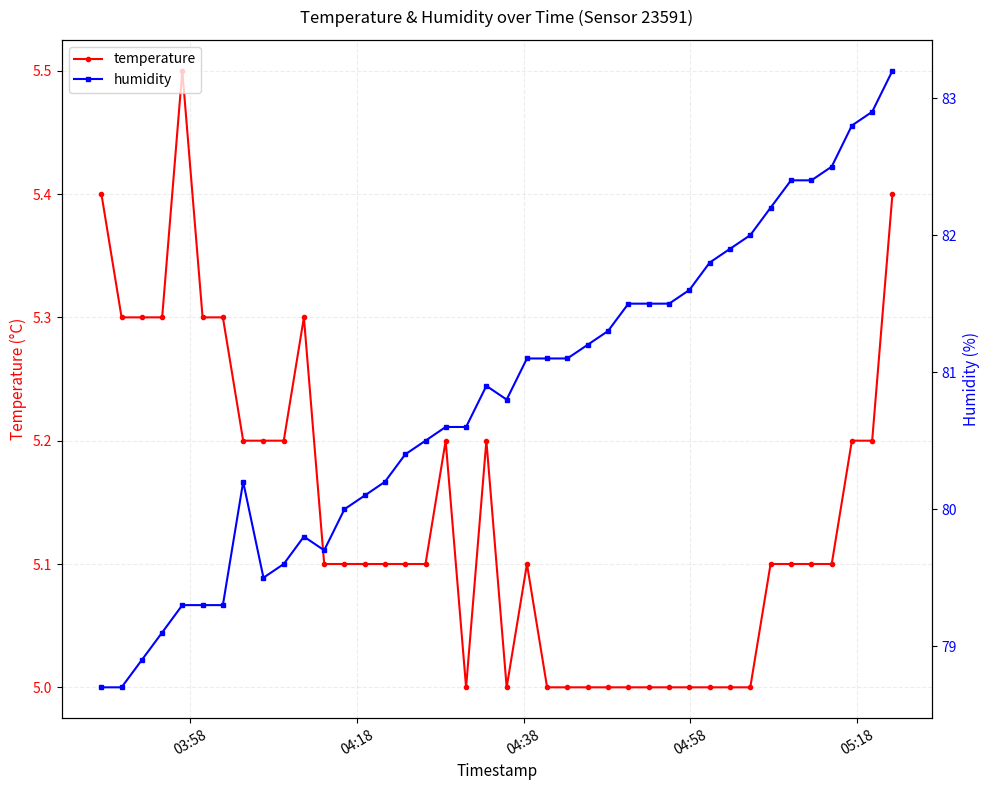

True or false: temperature and humidity intersect in this chart.

False